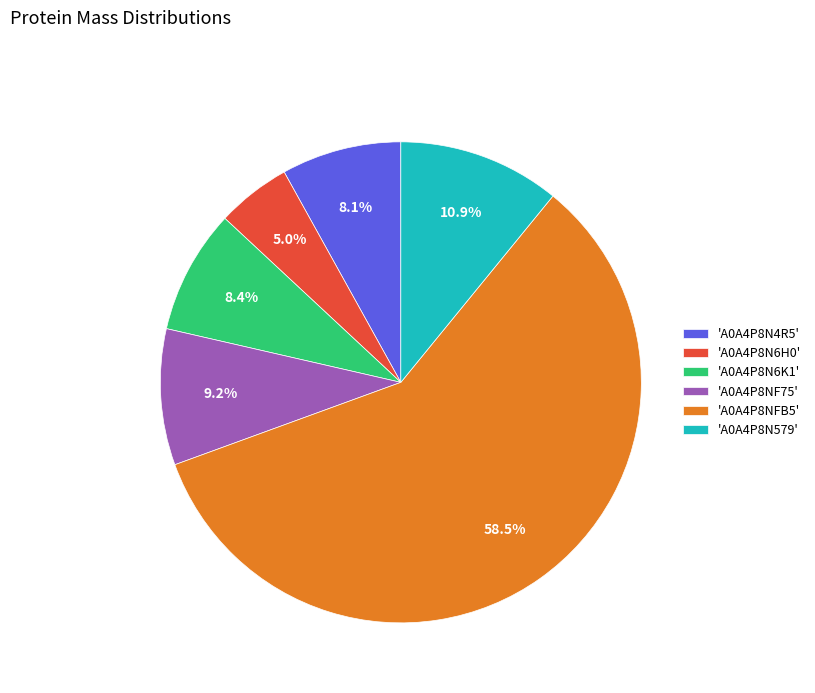

How many slices are in this pie chart?

6